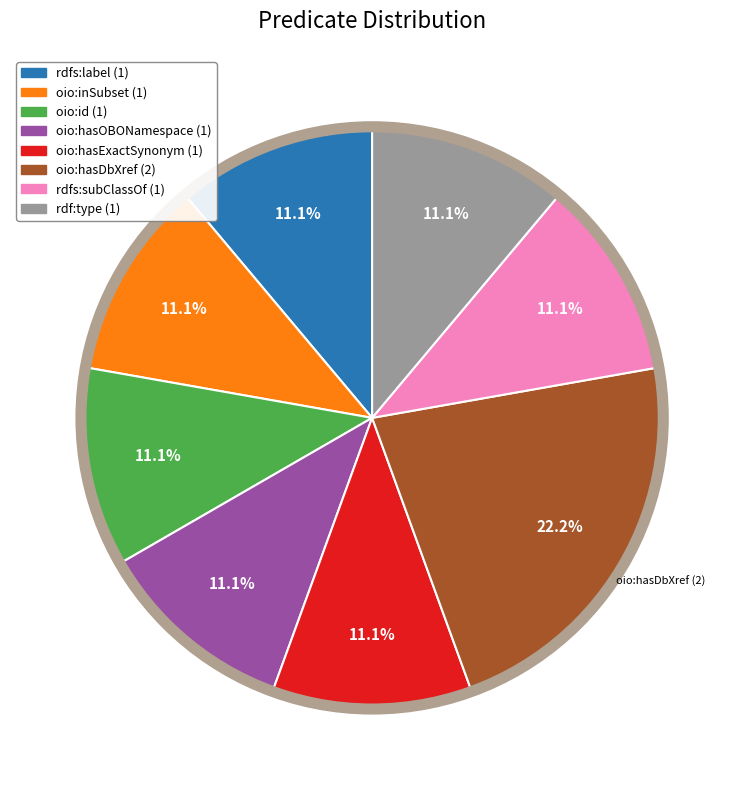

Is oio:id the majority of the pie?

No